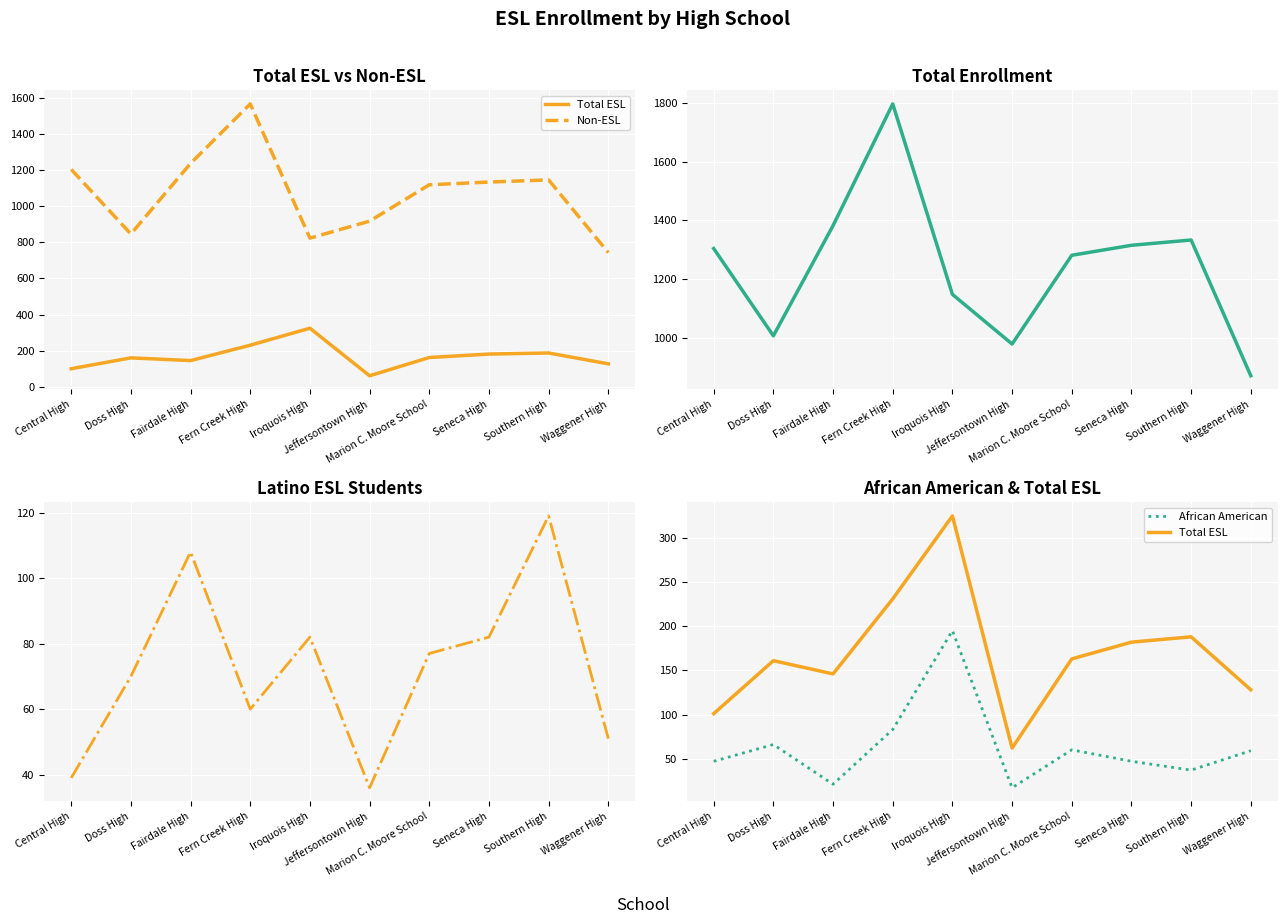

True or false: Latino and African American intersect in this chart.

True